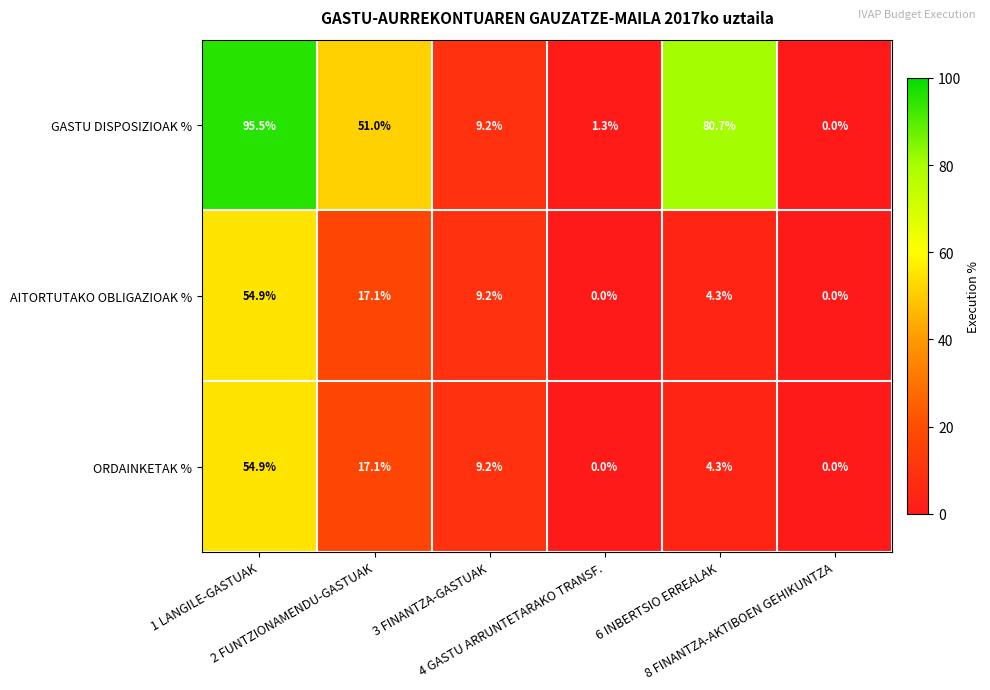

Which series has the largest range (max minus min)?

GASTU DISPOSIZIOAK %